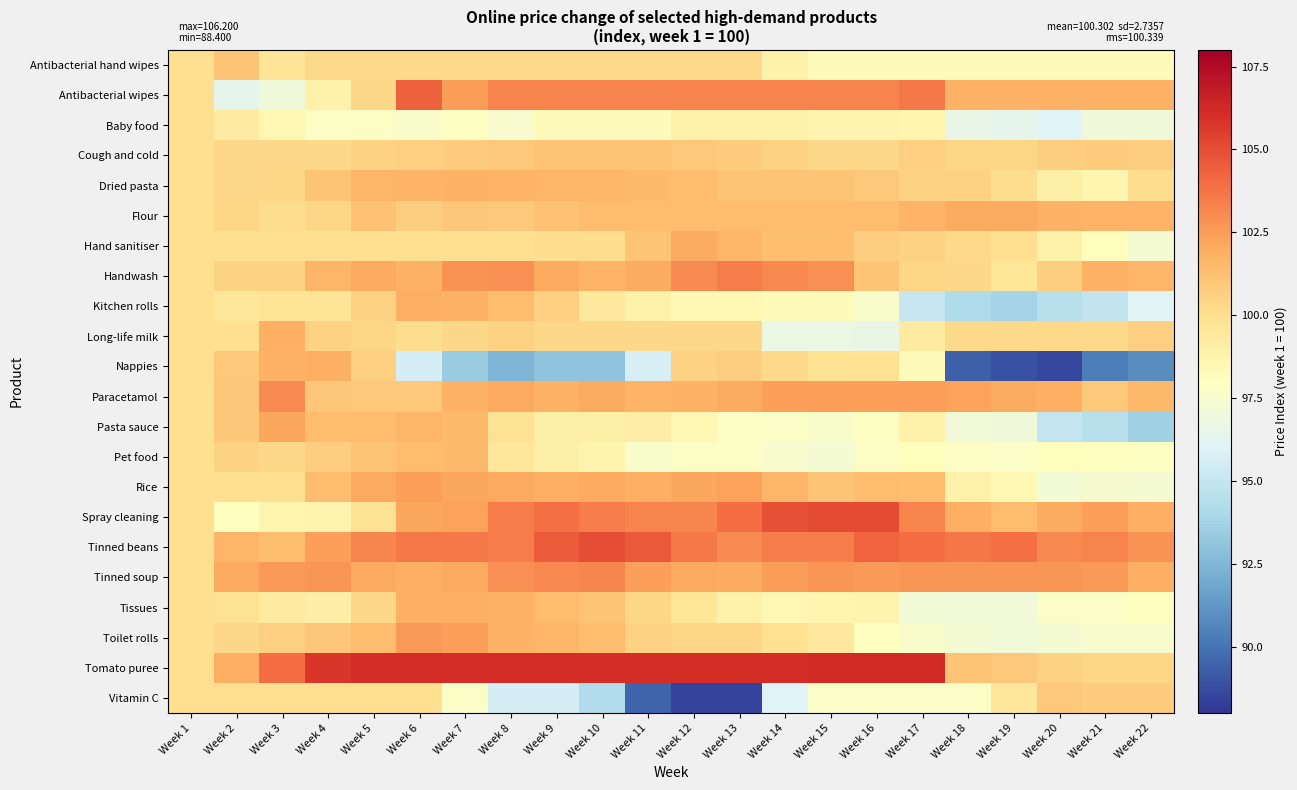

What is the difference between the highest and lowest values at Week 19?

15.0